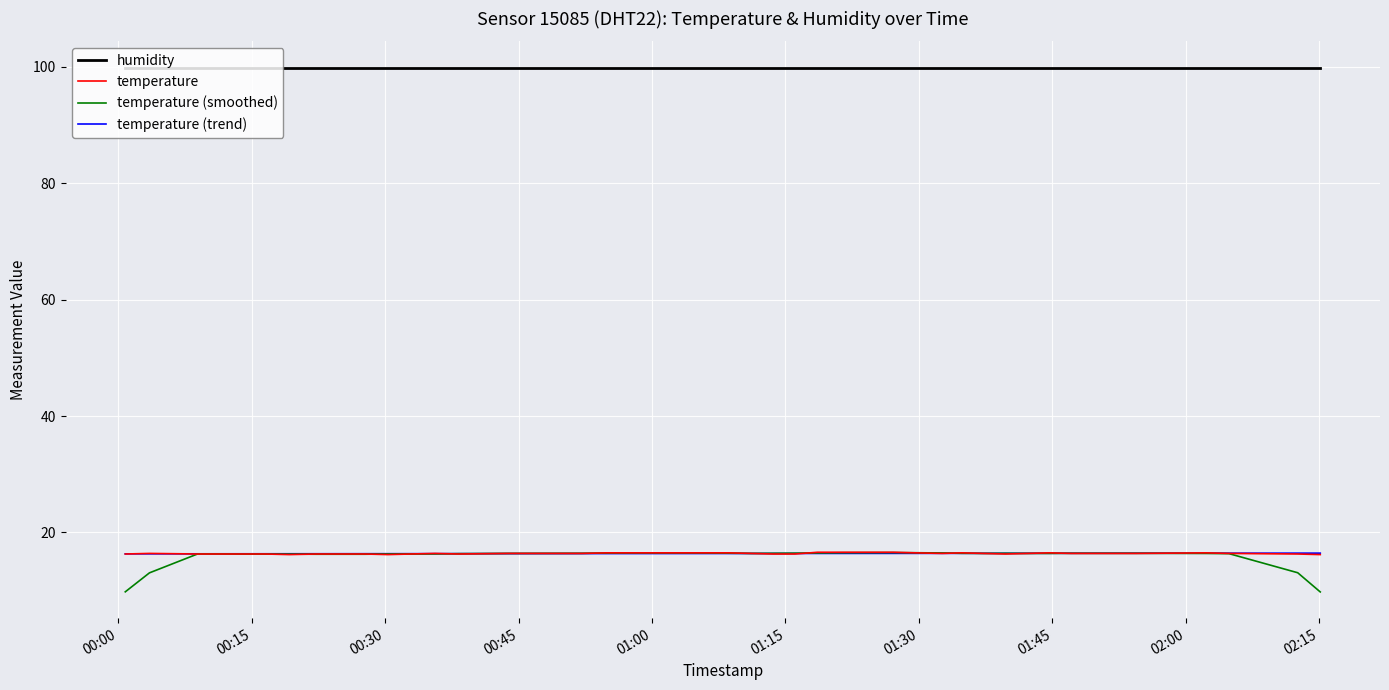

Which series has the largest total across all categories?

humidity